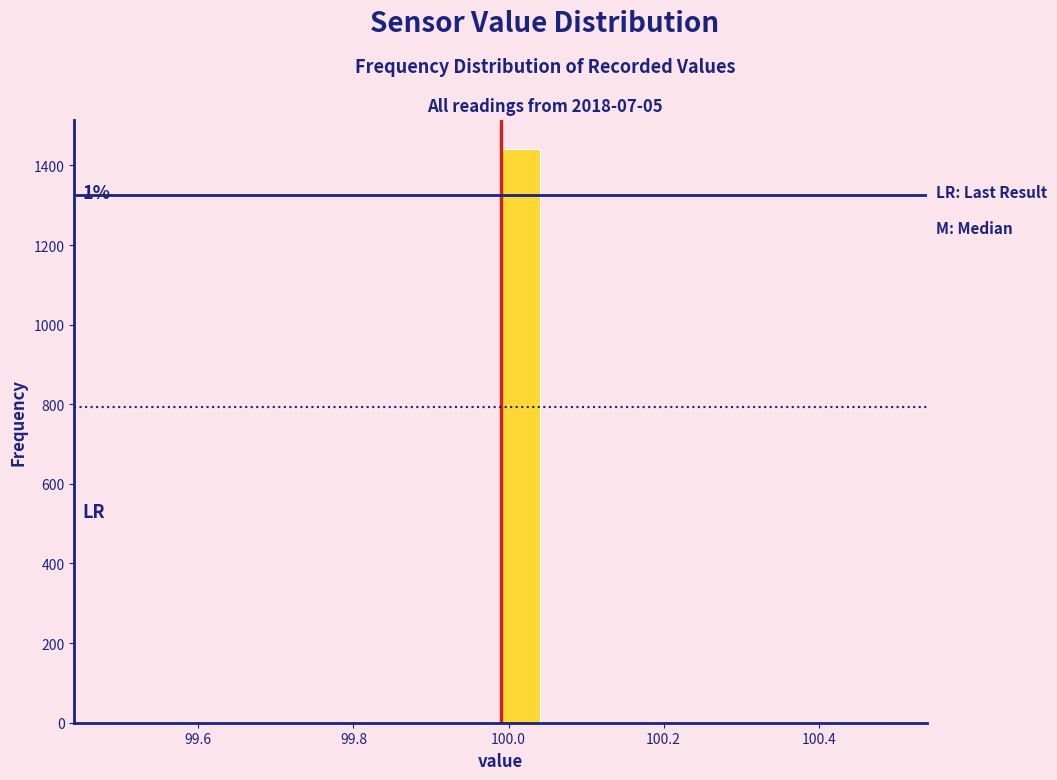

Read against the x-axis, roughly where is the centre of the tallest bar?

100.02